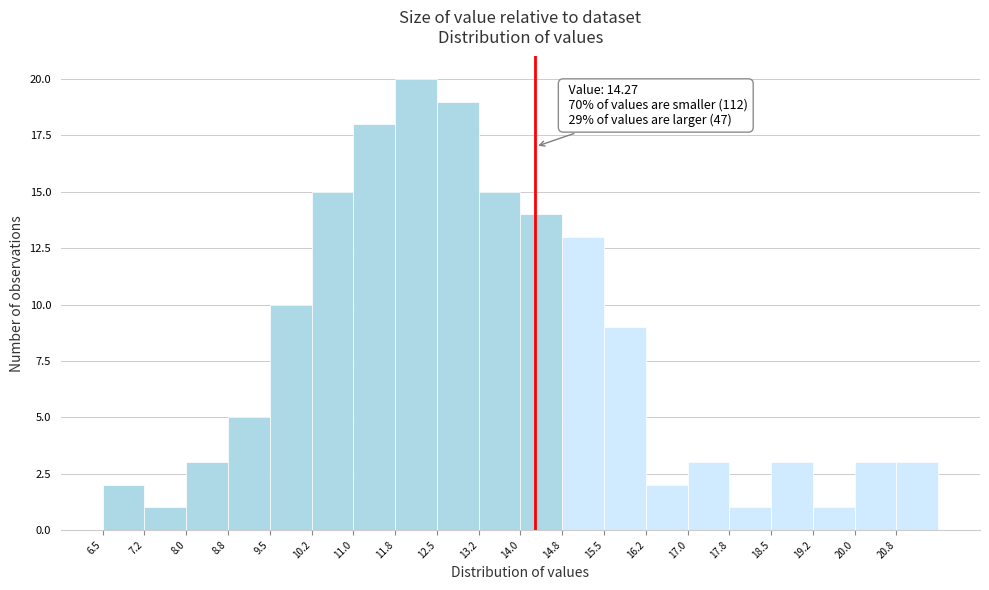

Over which range of the x-axis is the bar tallest?

11.75 to 12.50